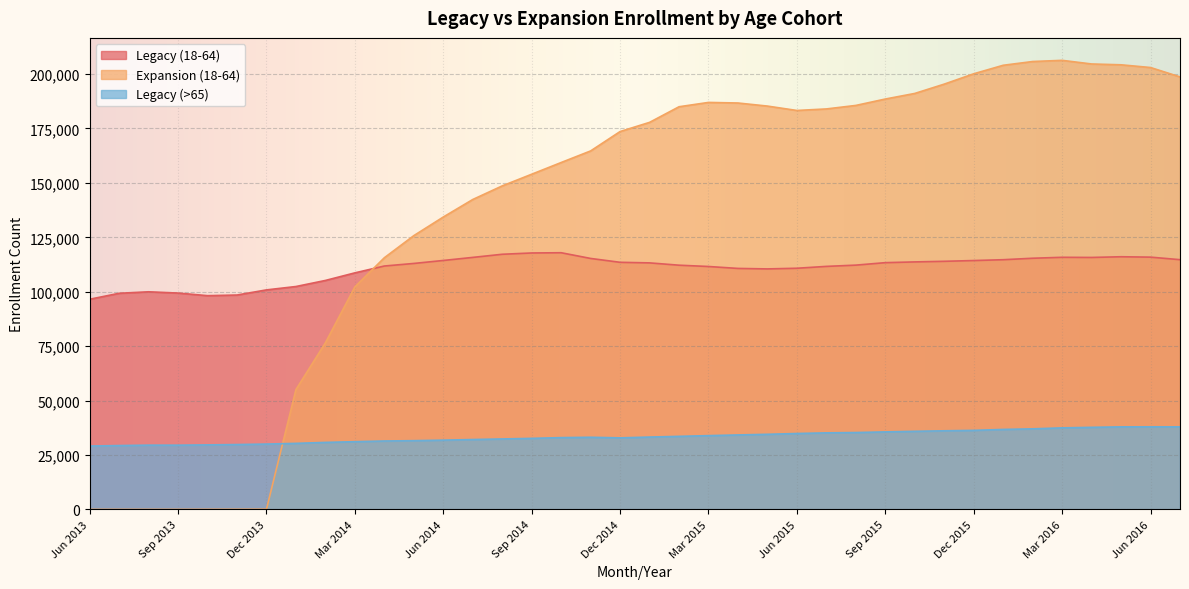

List the series in order of their peak value, highest first.

Expansion (18-64), Legacy (18-64), Legacy (>65)